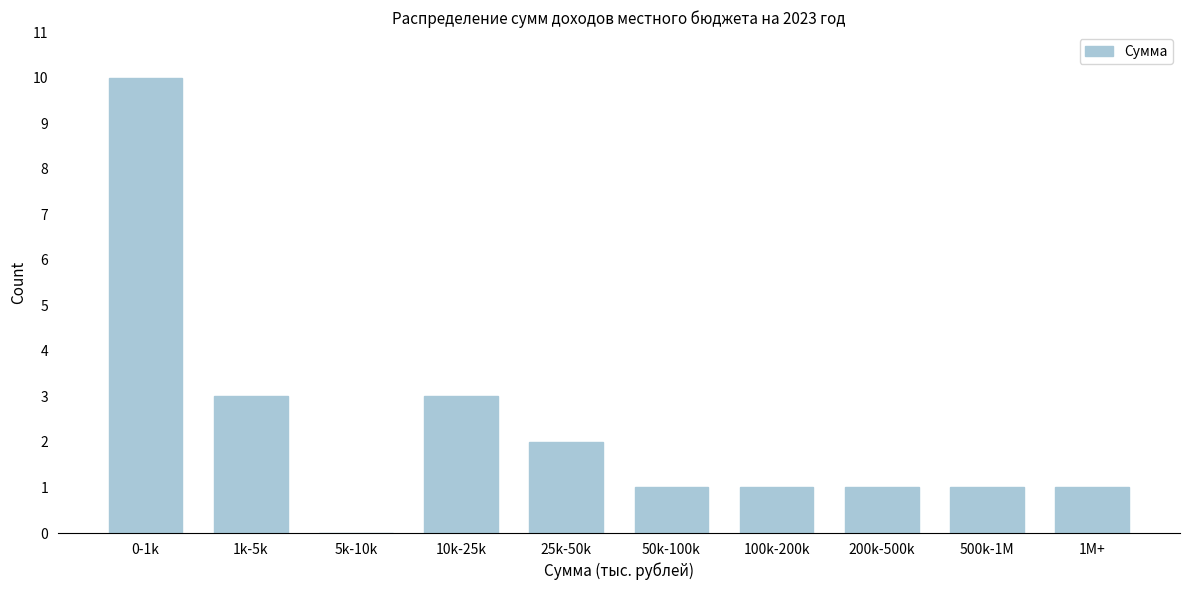

Reading left to right, extract all data points from this chart.

0-1k=10	1k-5k=3	5k-10k=0	10k-25k=3	25k-50k=2	50k-100k=1	100k-200k=1	200k-500k=1	500k-1M=1	1M+=1